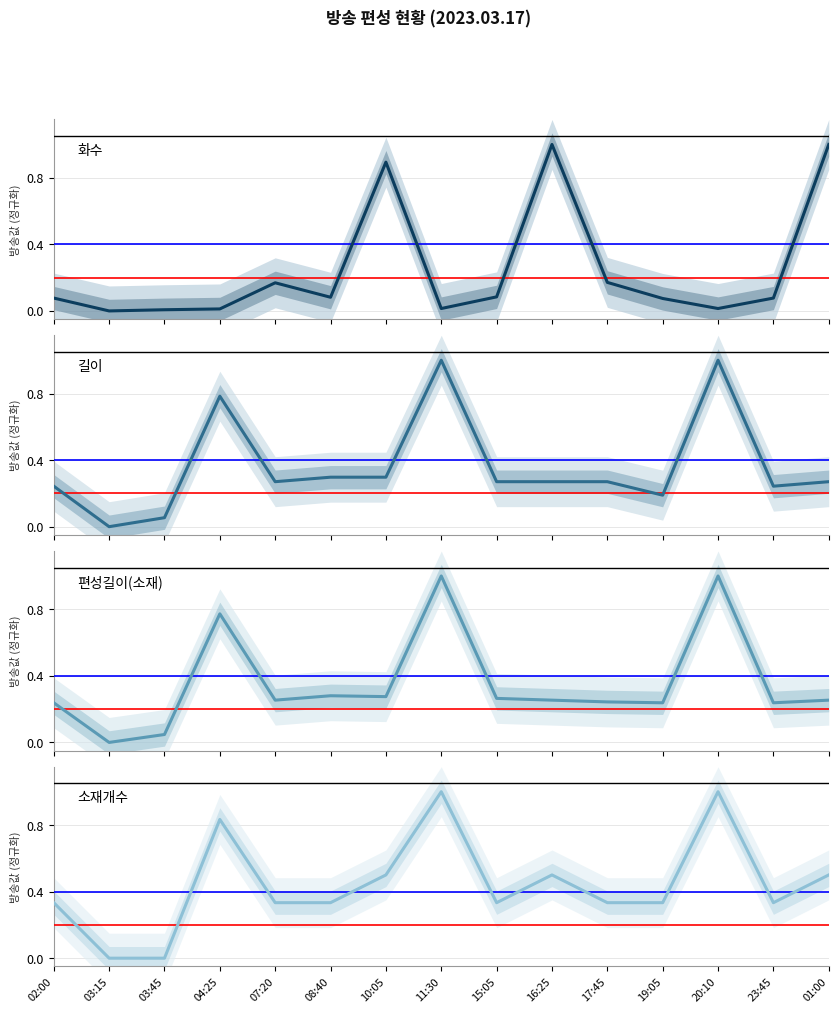

Is it true that 화수 equals 0.0 at 04:25?

False